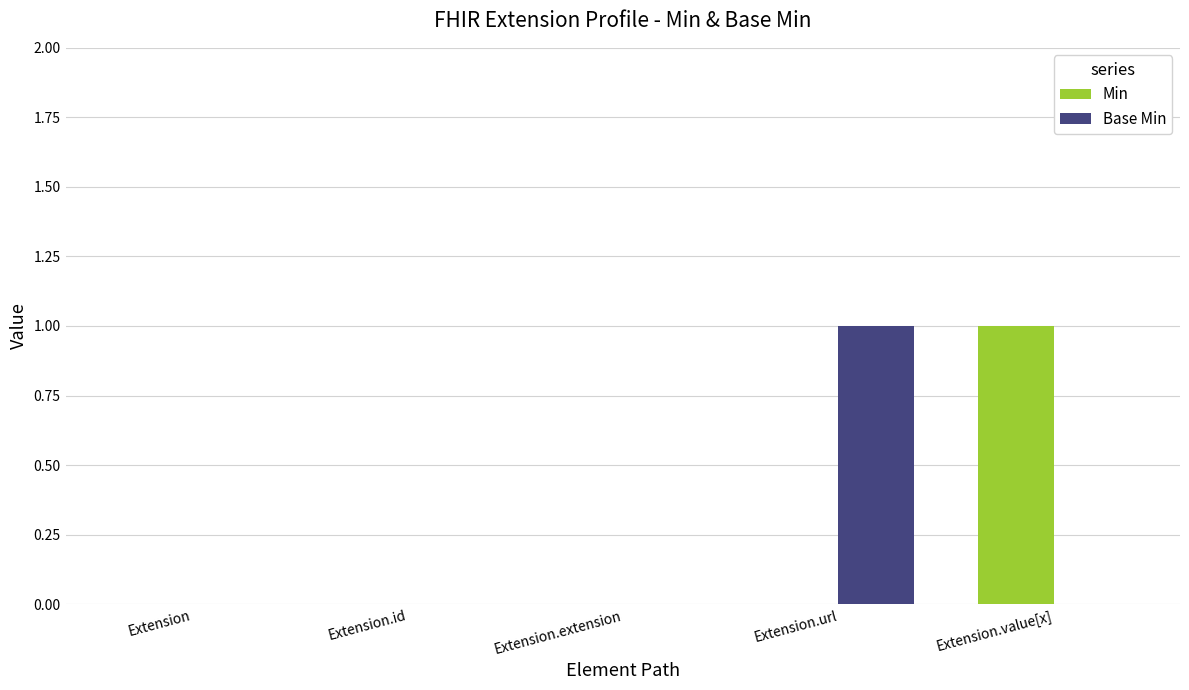

Which series changed the most between Extension.extension and Extension.url?

Base Min